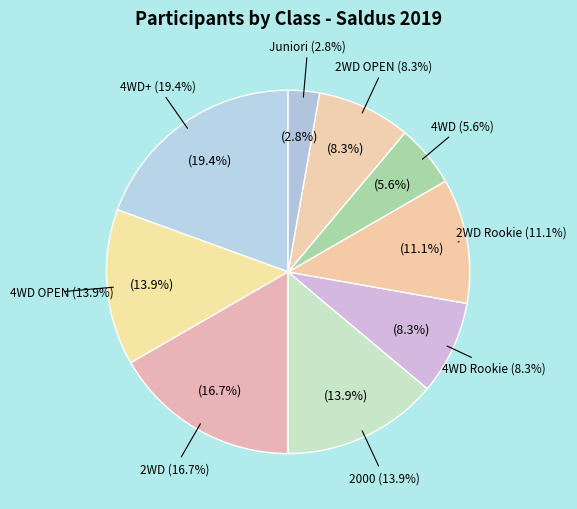

What is the smallest slice in the pie chart?

Juniori